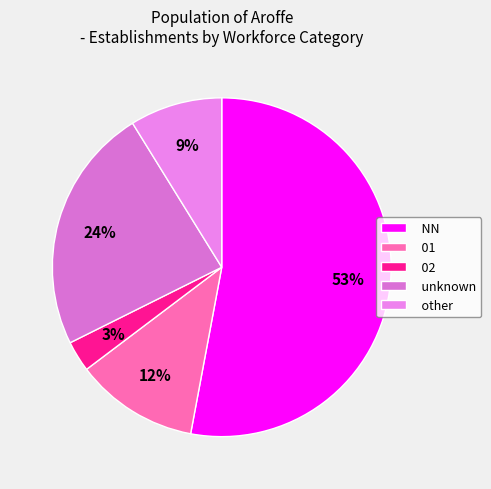

What percentage is the NN slice, to the nearest percent?

53%